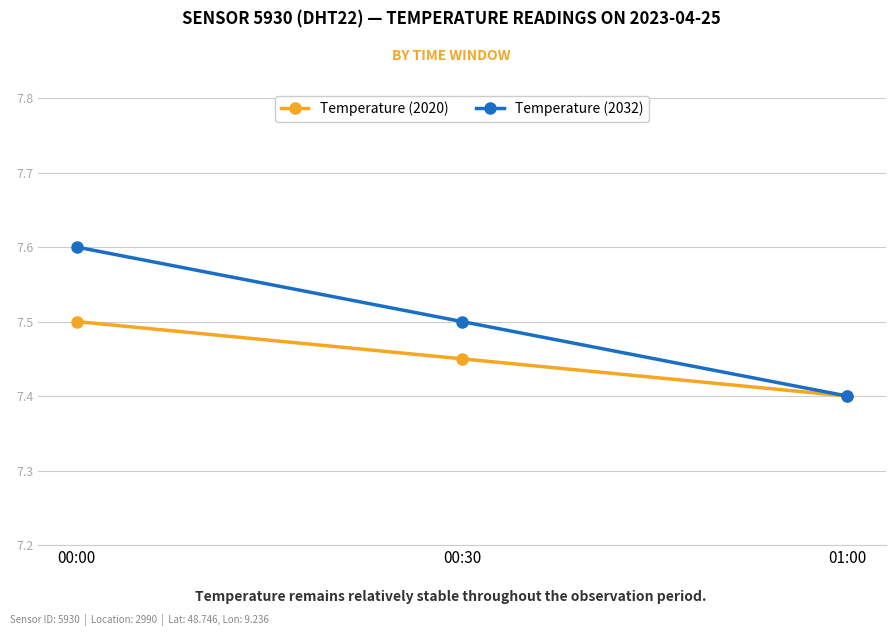

What is the minimum value shown in the chart?

7.4